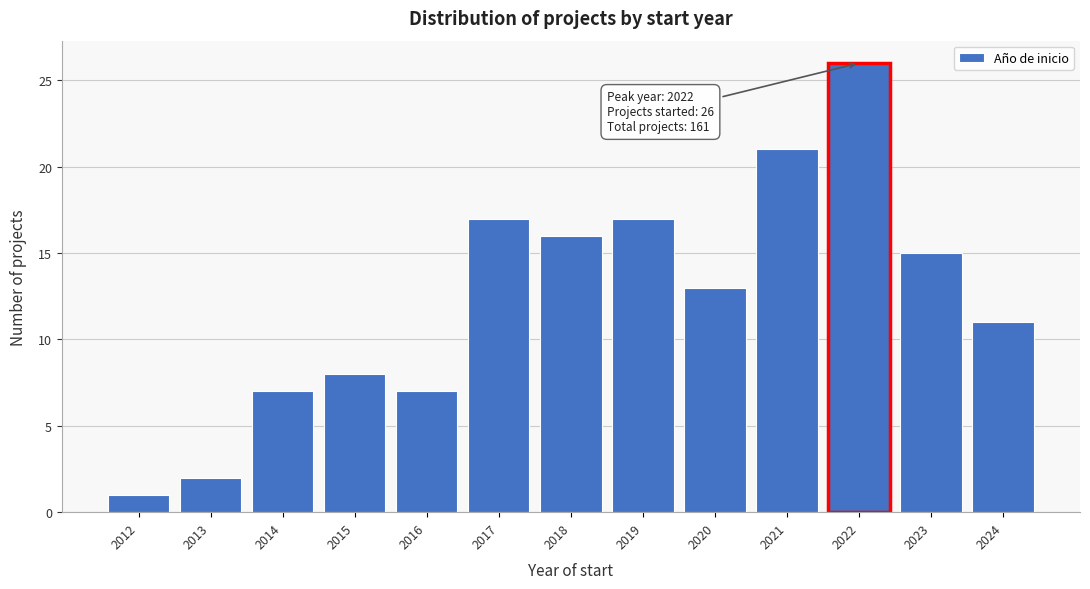

Reading left to right, extract all data points from this chart.

1	2	7	8	7	17	16	17	13	21	26	15	11